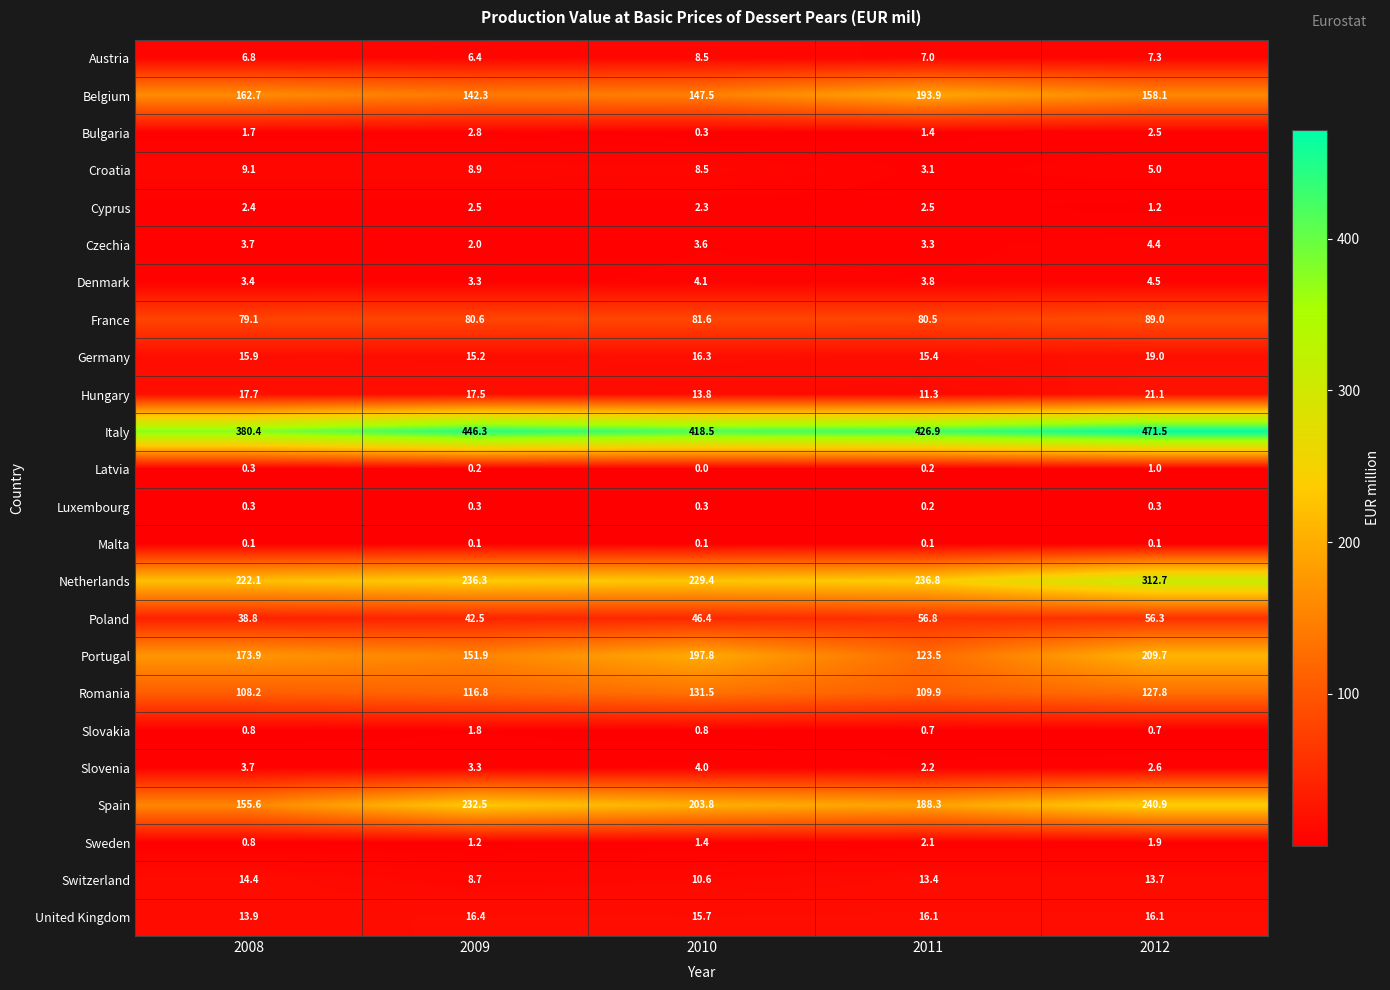

Count the Luxembourg values in the range 0 to 1.

5